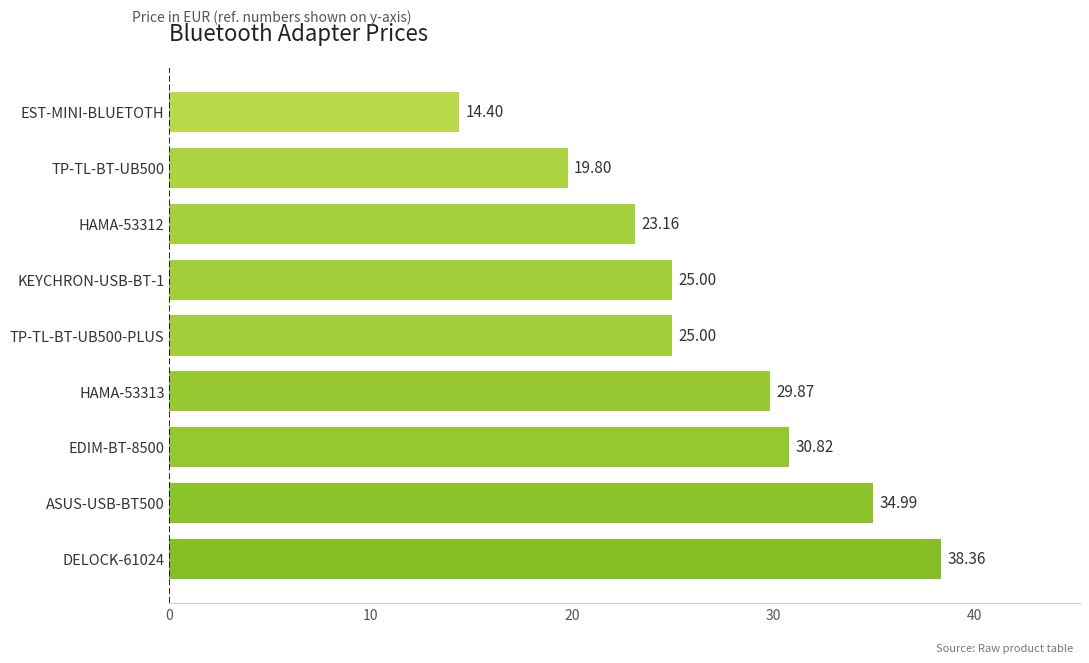

What is the difference between the second highest and second lowest values?

15.2